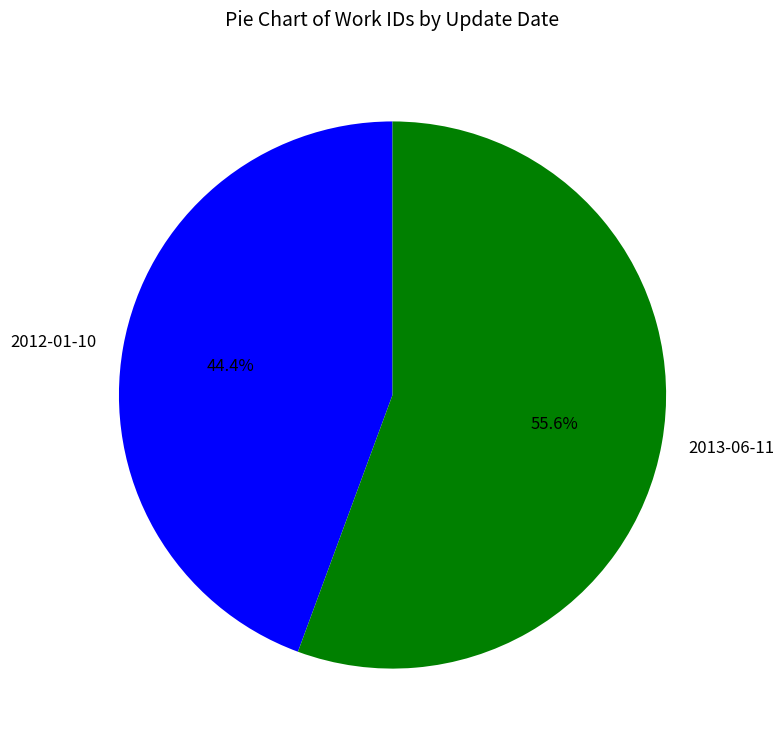

Is there any slice that represents more than half of the pie?

Yes